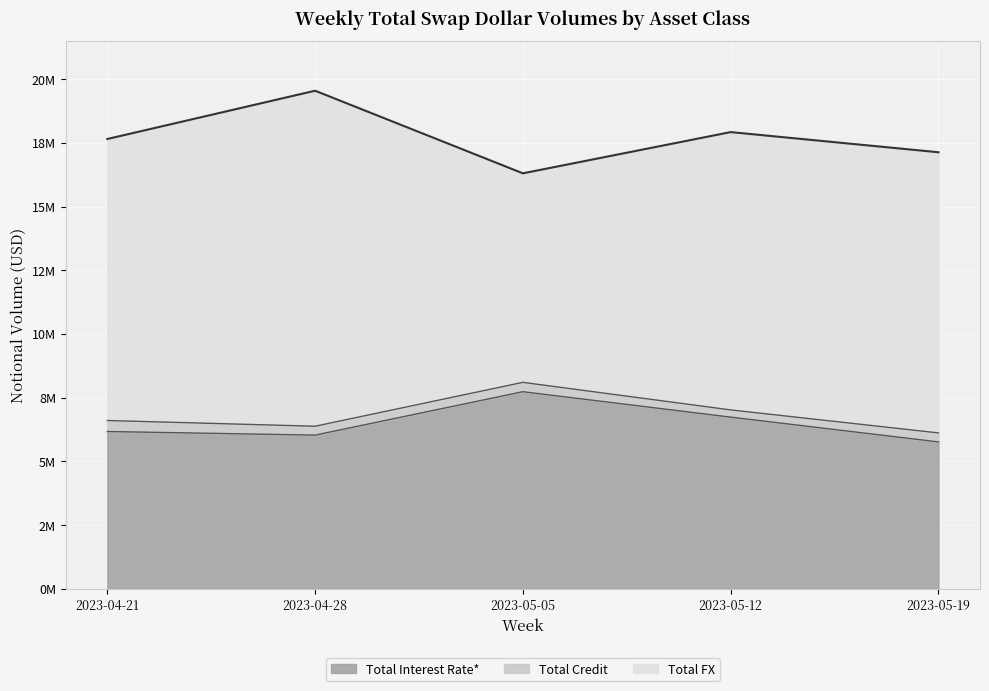

What is the value of the Total Interest Rate* point at the 4th from the left?

6733517